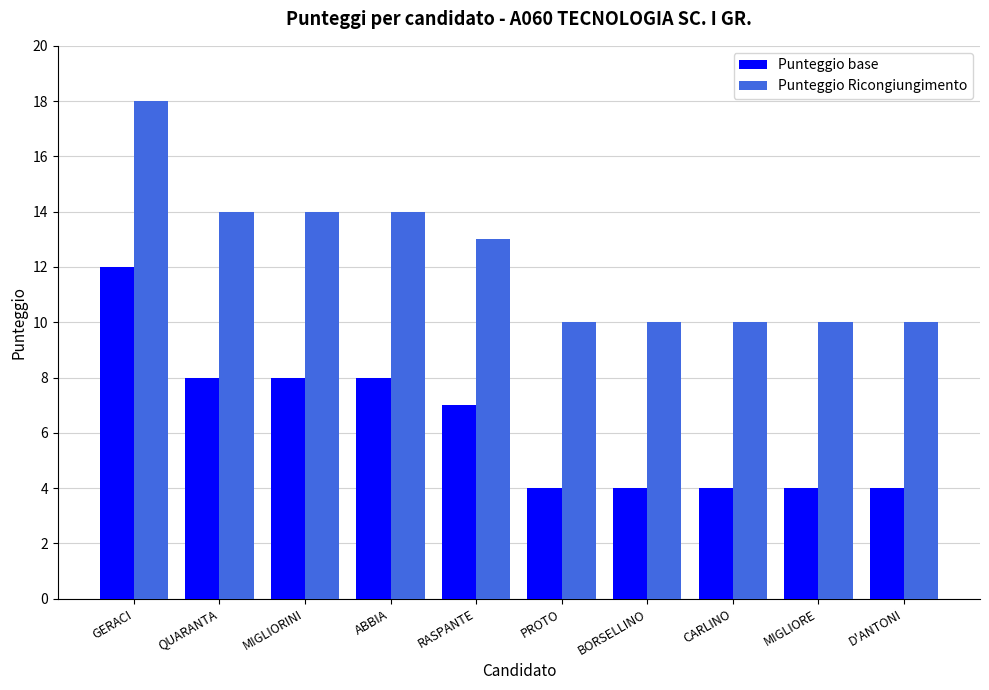

At ABBIA, list the series in order from smallest to largest.

Punteggio base, Punteggio Ricongiungimento